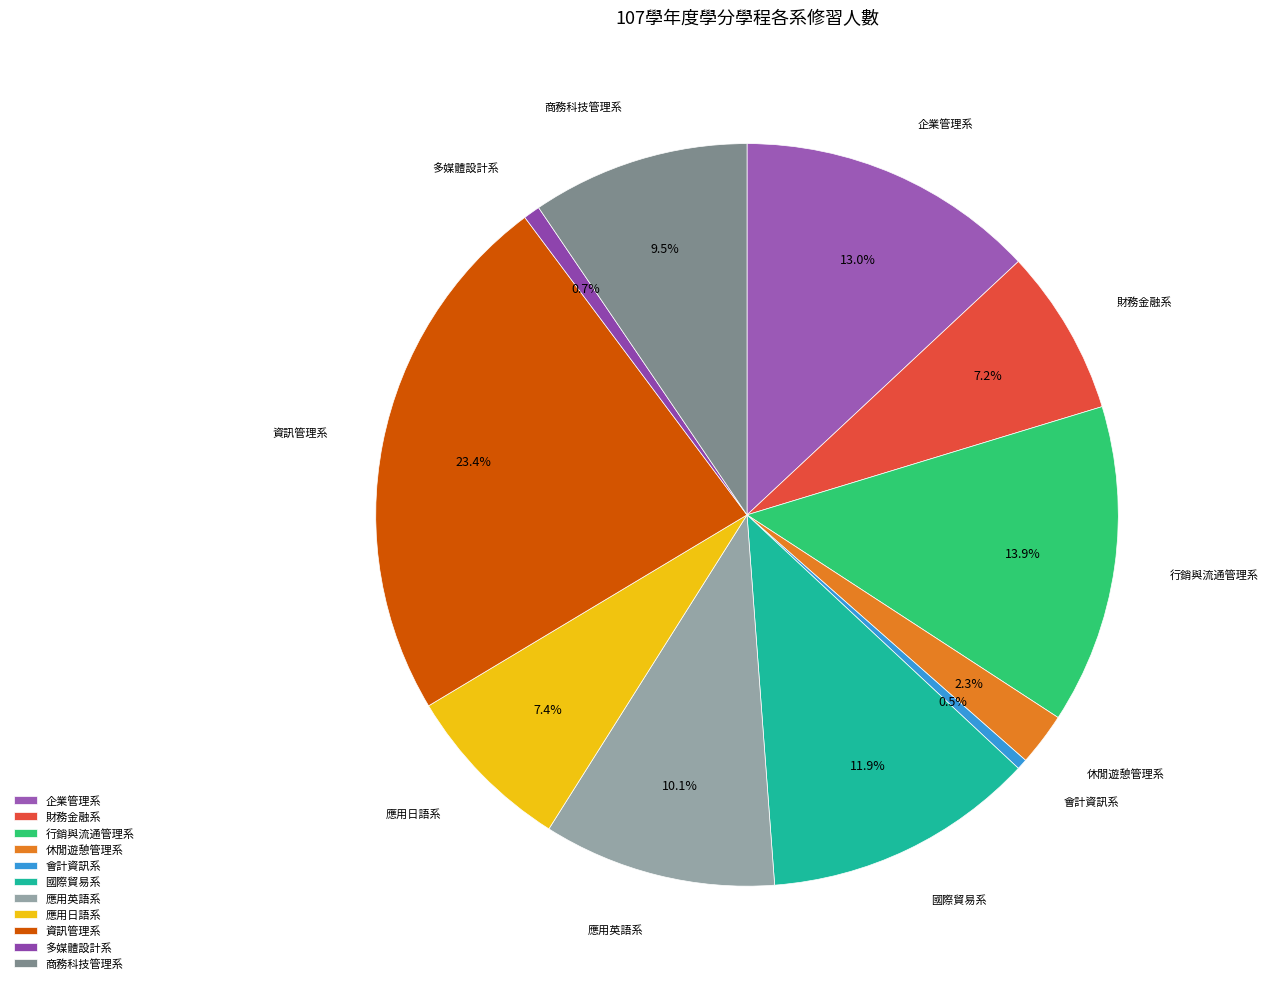

Is there a majority slice in this chart?

No